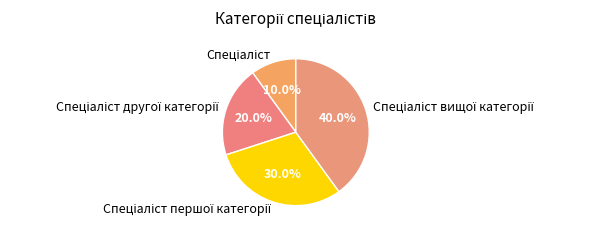

To the nearest percent, what is the difference between the largest and smallest slice percentages?

30%